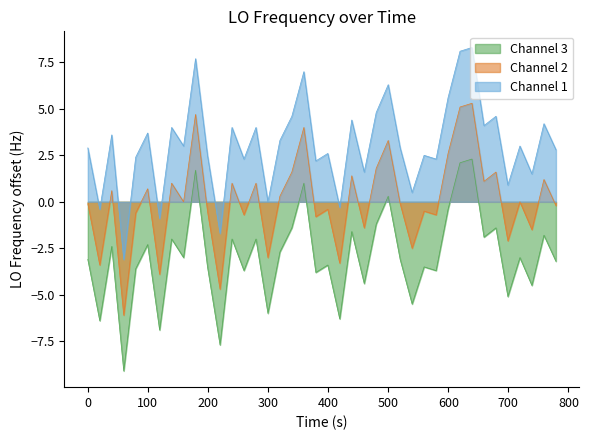

What is the minimum value for Channel 3?

-3.1